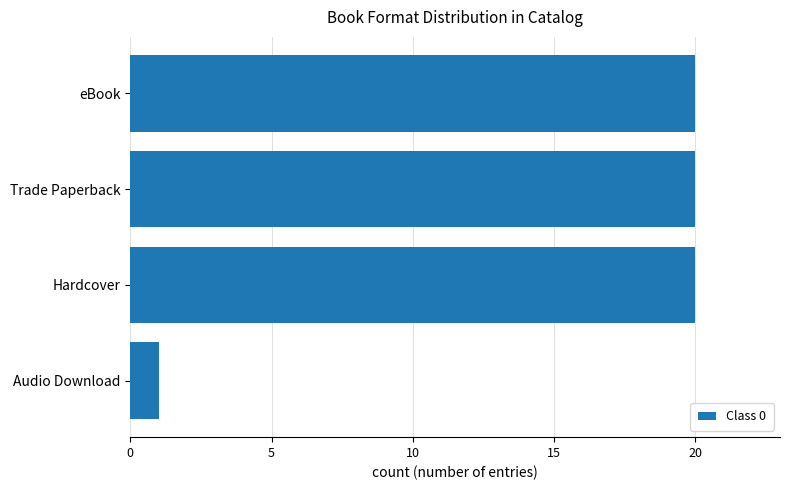

The value at Trade Paperback is 12. True or false?

False